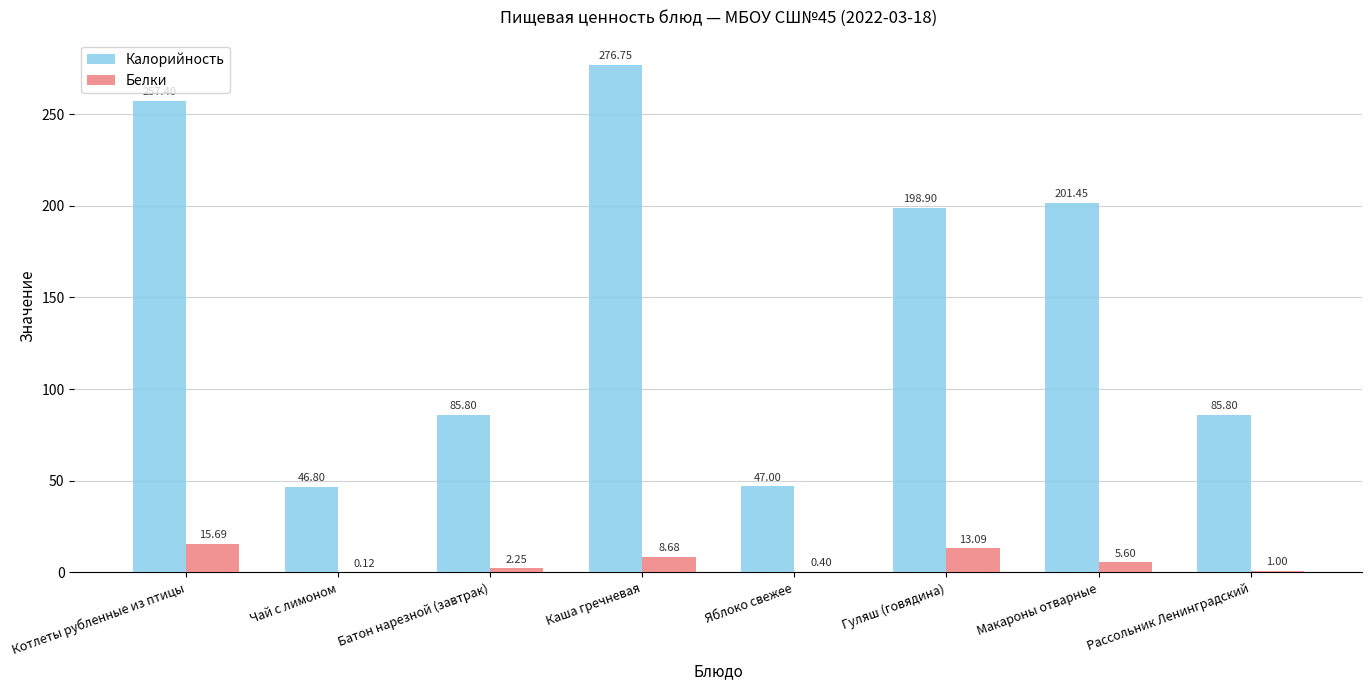

What is the sum of the Калорийность values at Рассольник Ленинградский and Чай с лимоном?

132.6